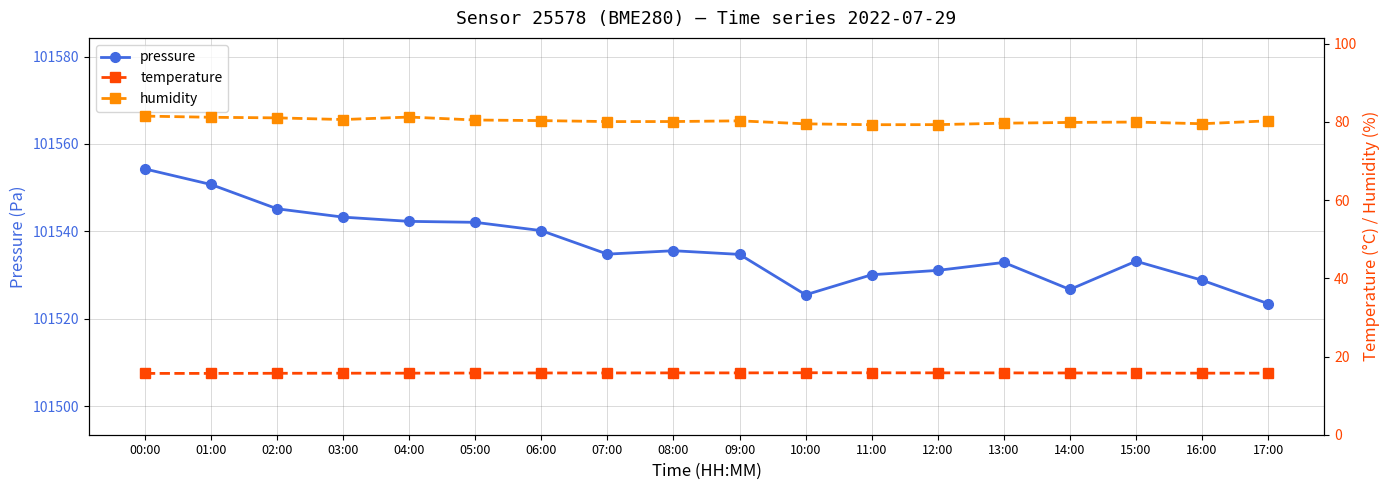

Reading left to right, list all the values displayed in this chart.

pressure: 101554.3	101550.7	101545.2	101543.2	101542.3	101542.1	101540.2	101534.8	101535.6	101534.7	101525.5	101530.1	101531.1	101532.9	101526.7	101533.2	101528.8	101523.4
temperature: 15.7	15.7	15.7	15.7	15.7	15.8	15.8	15.8	15.8	15.8	15.8	15.8	15.8	15.8	15.8	15.8	15.7	15.7
humidity: 81.5	81.2	81.0	80.6	81.2	80.5	80.3	80.1	80.1	80.3	79.5	79.3	79.3	79.7	79.8	80.0	79.5	80.3